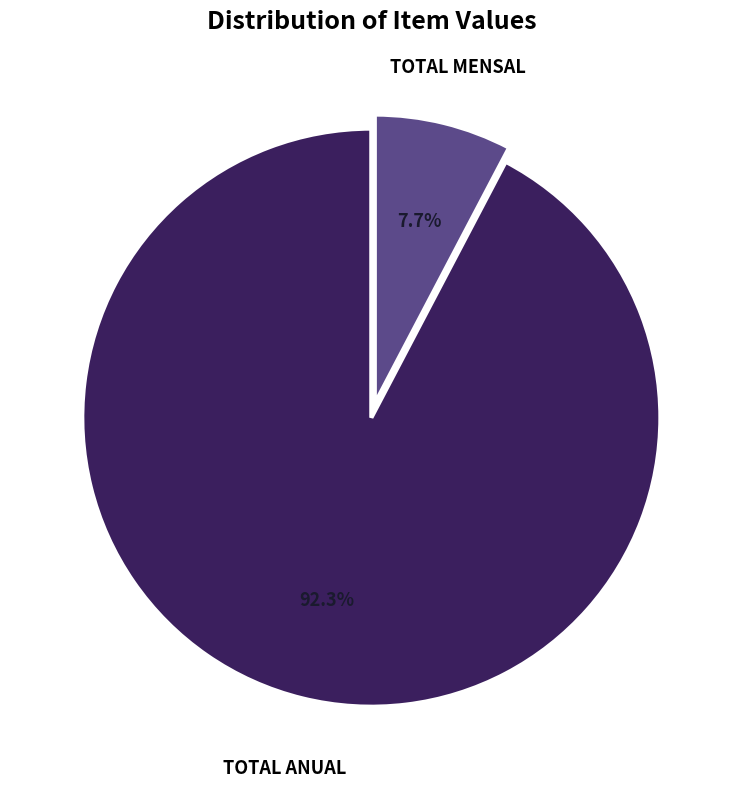

Is there any slice that represents more than half of the pie?

Yes